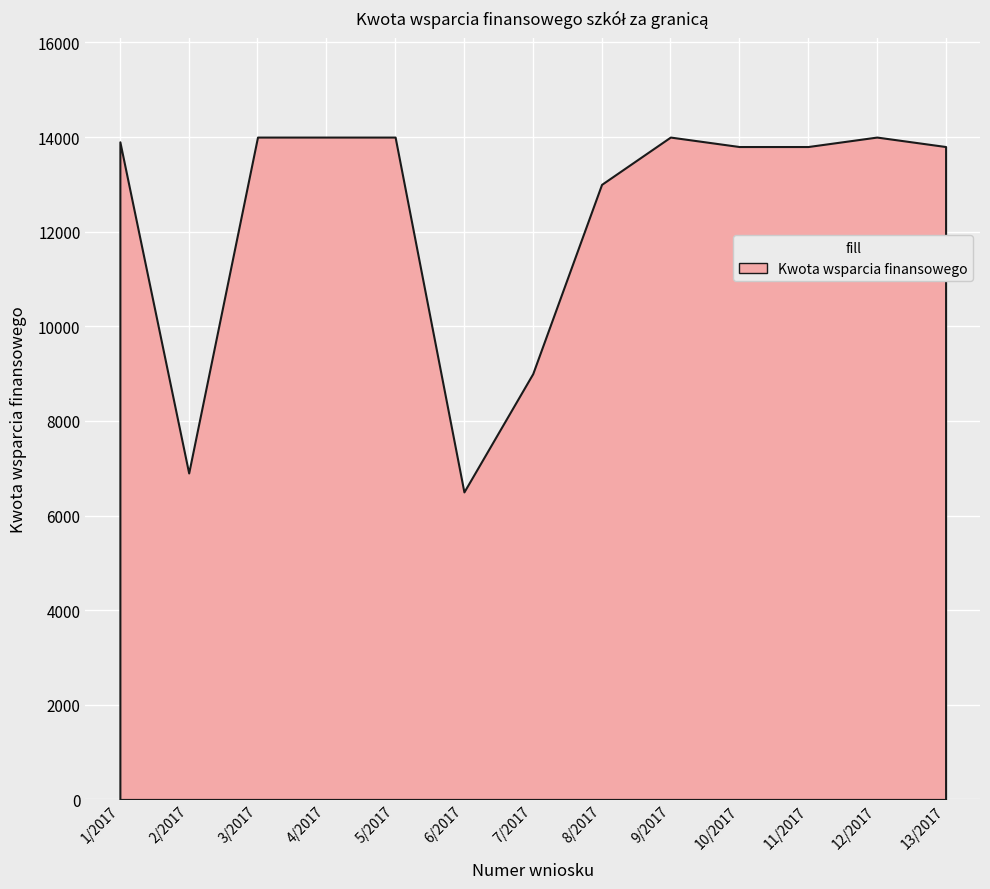

Reading left to right, transcribe all the data shown in this chart.

13900	6900	14000	14000	14000	6500	9000	13000	14000	13800	13800	14000	13800